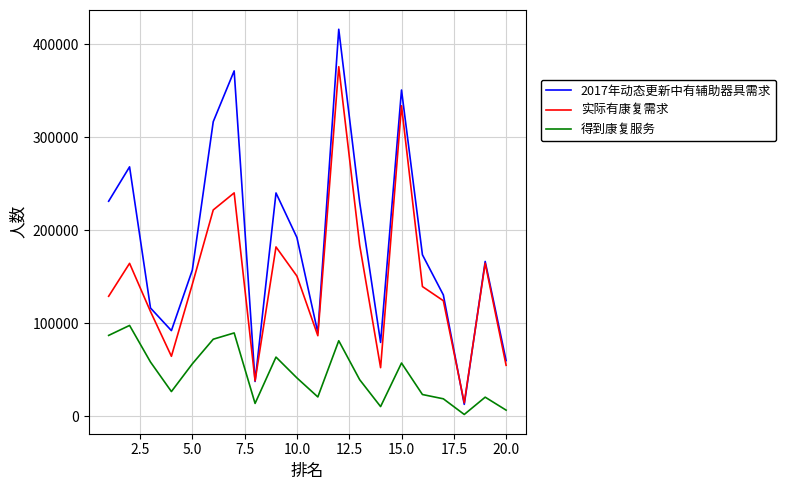

Which series has the largest total across all categories?

2017年动态更新中有辅助器具需求